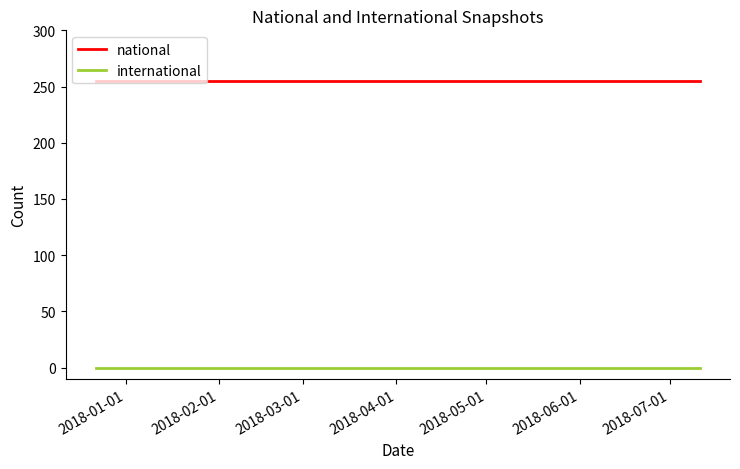

At how many categories does at least one series exceed 134?

3